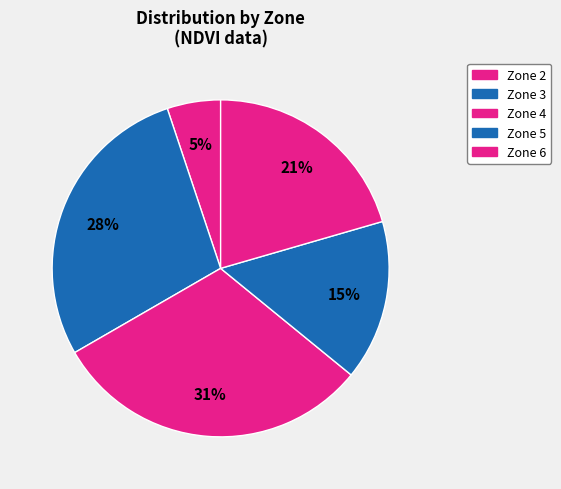

Is it true that Zone 2 is 5% of the pie?

True